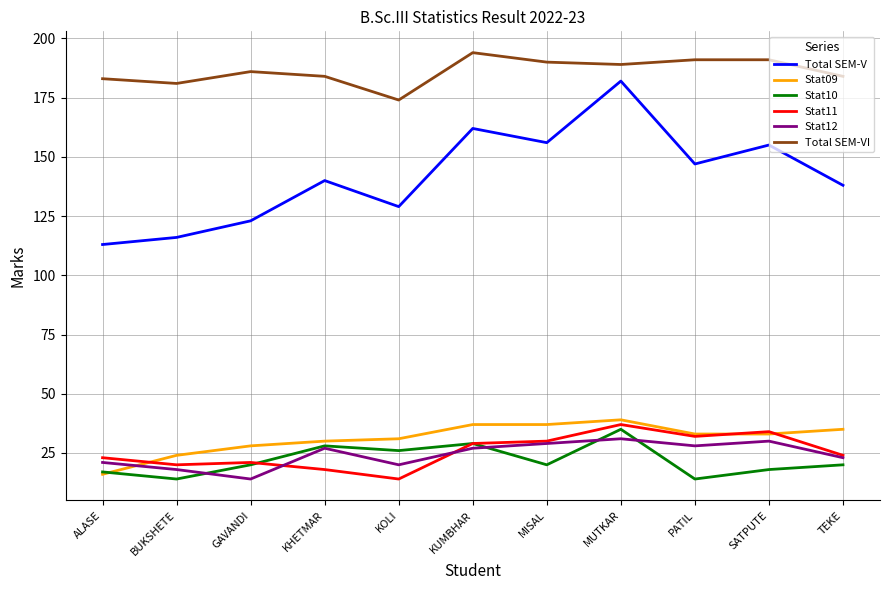

Rank the series by their maximum value, from lowest to highest.

Stat12, Stat10, Stat11, Stat09, Total SEM-V, Total SEM-VI